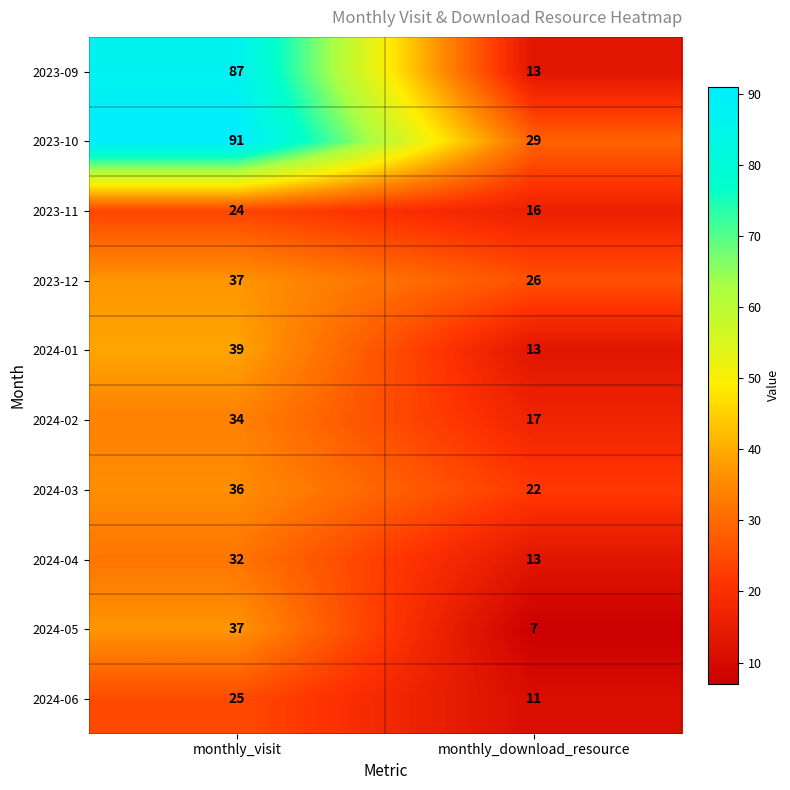

What is the average value of the 2023-09 series?

50